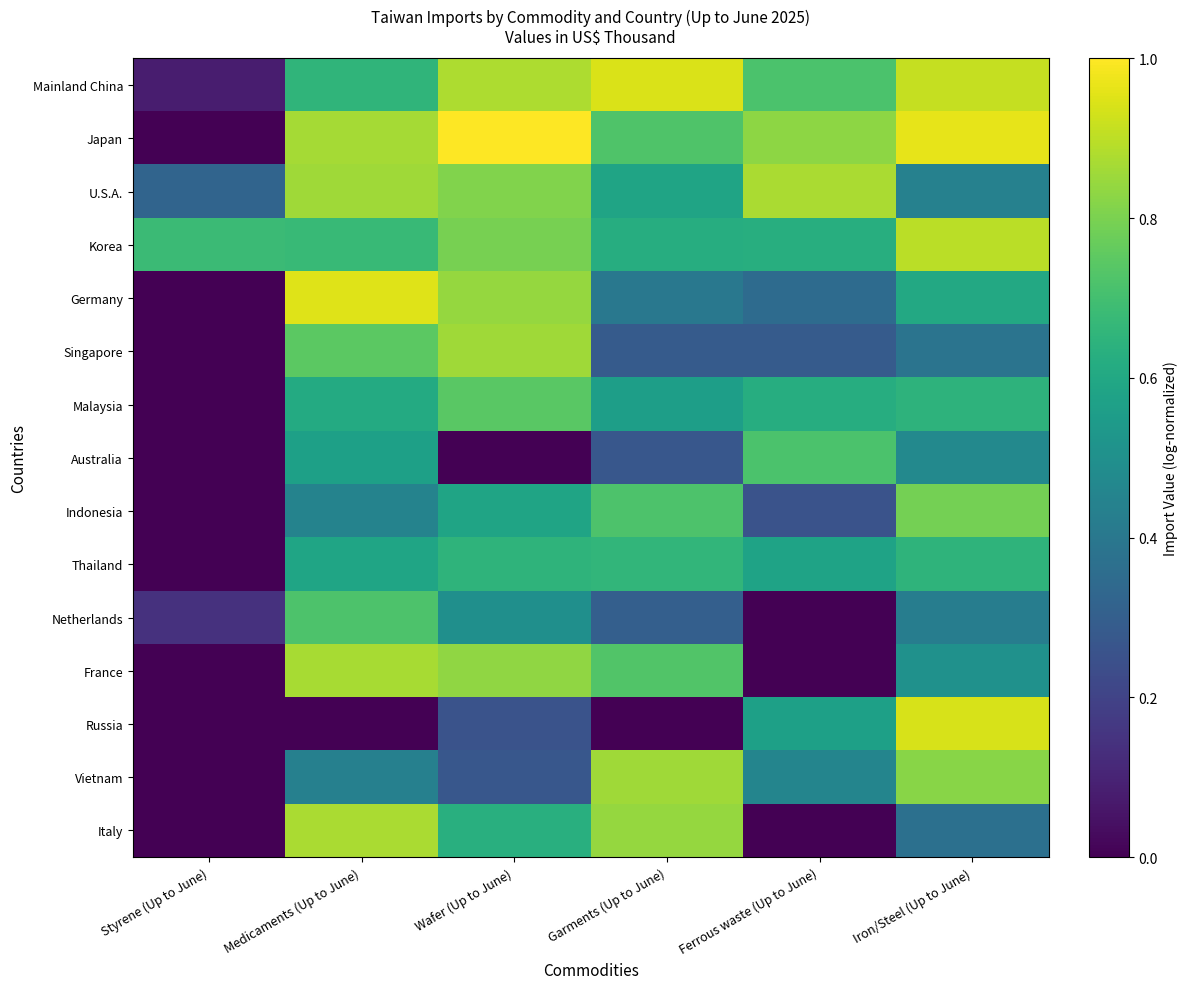

What is the total value across all series at Garments (Up to June)?

8.5